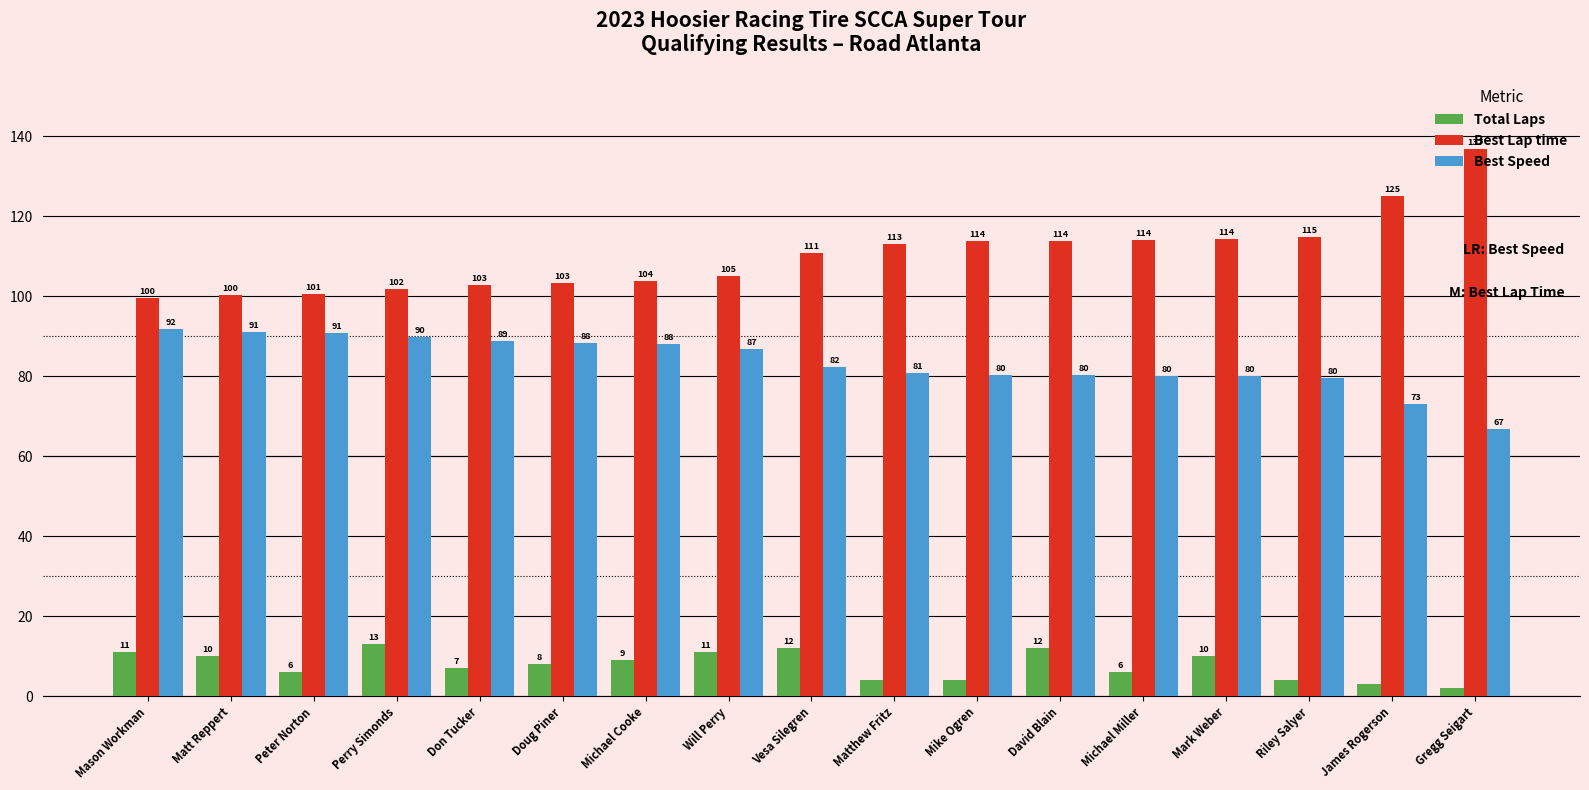

What is the sum of the Total Laps values at Gregg Seigart and Perry Simonds?

15.0